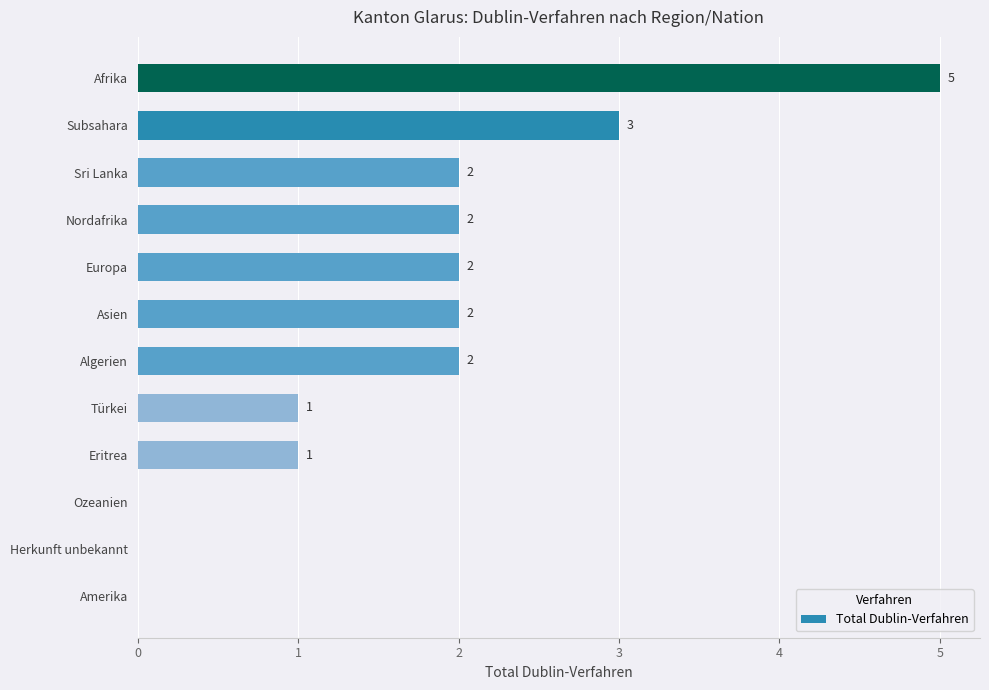

What is the maximum value shown in the chart?

5